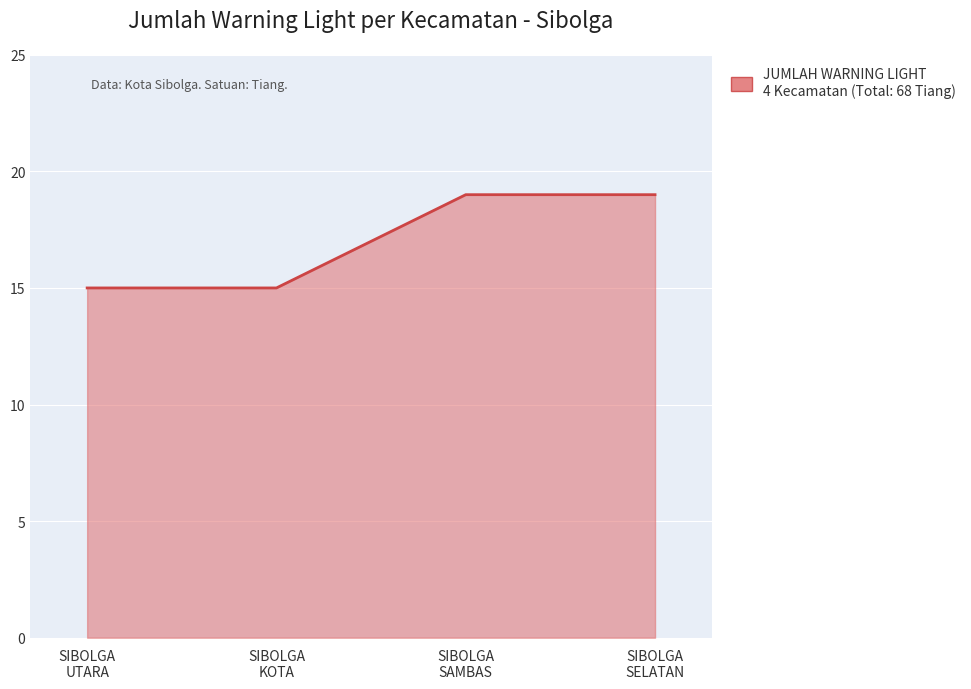

What is the sum of all values?

68